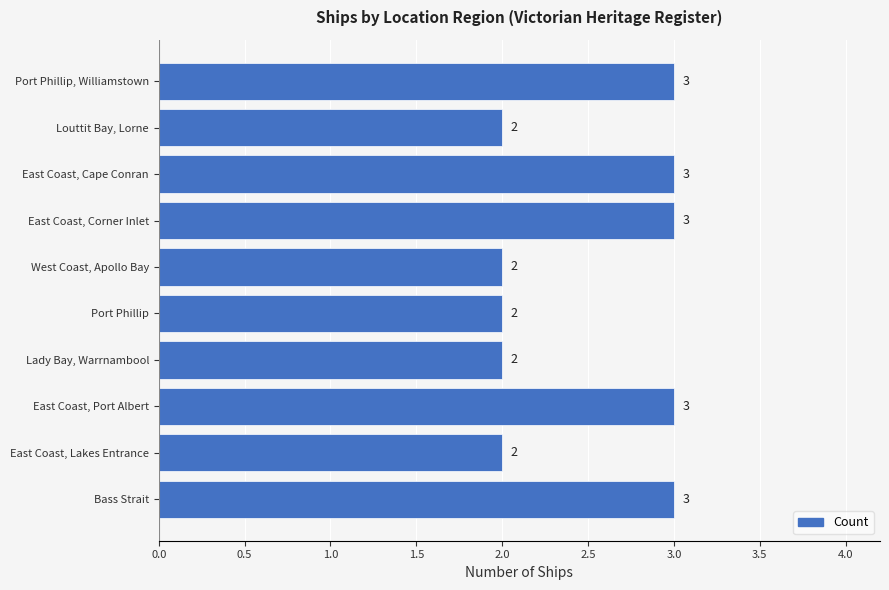

What is the greatest value displayed?

3